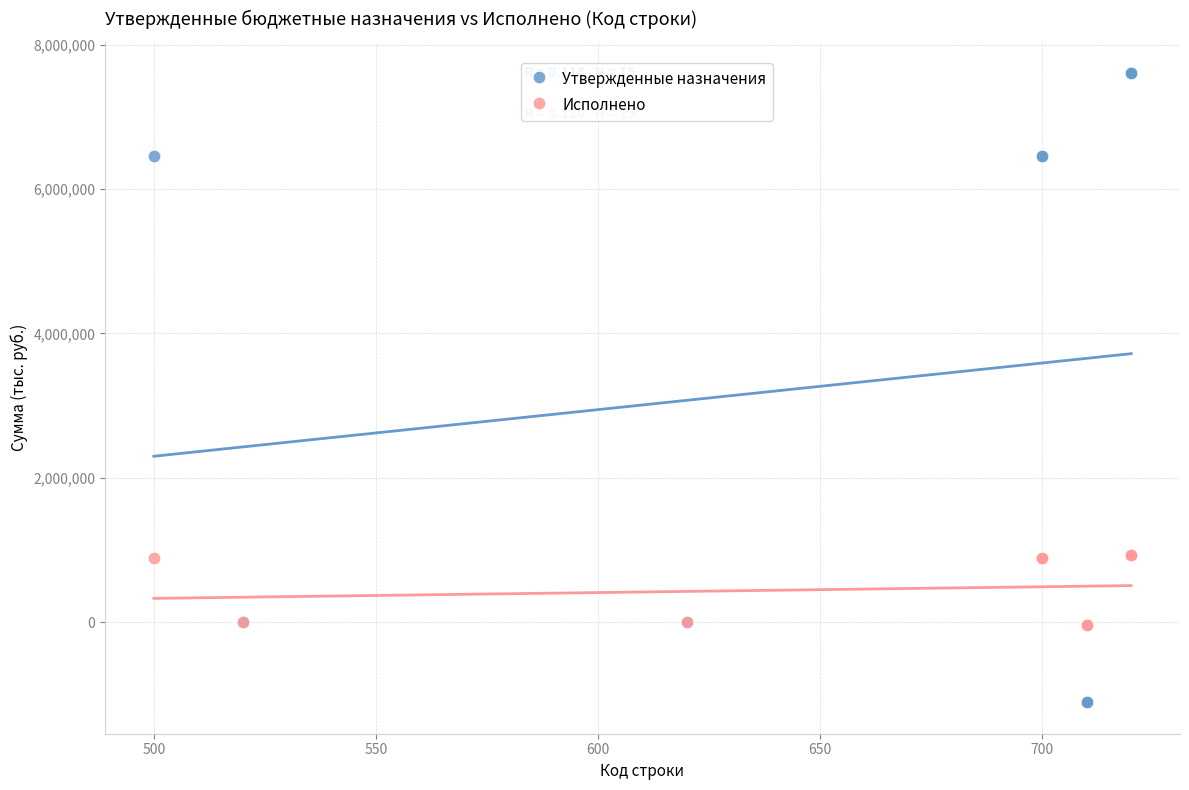

What are all the series names shown in the legend?

Утвержденные назначения, Исполнено